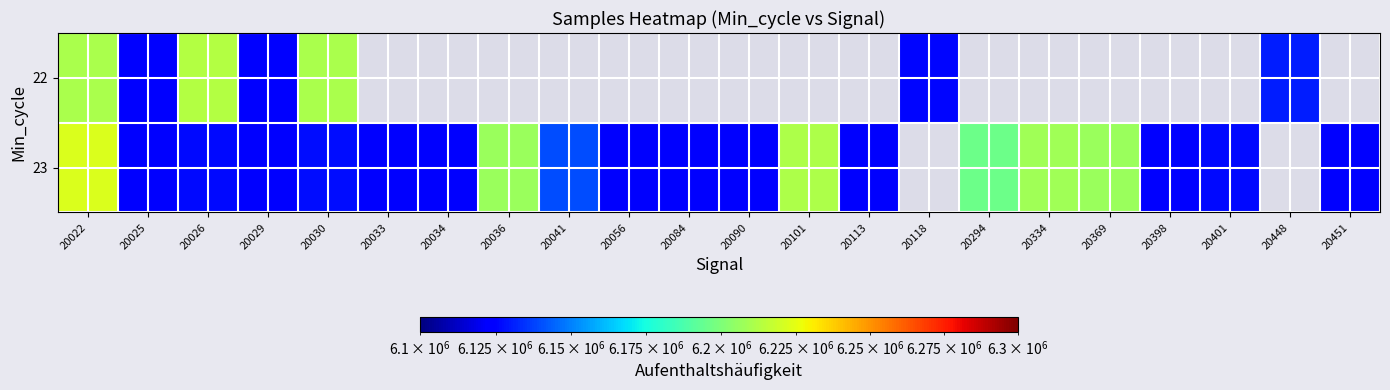

Is it true that 23 equals 8880956.5 at 20036?

False